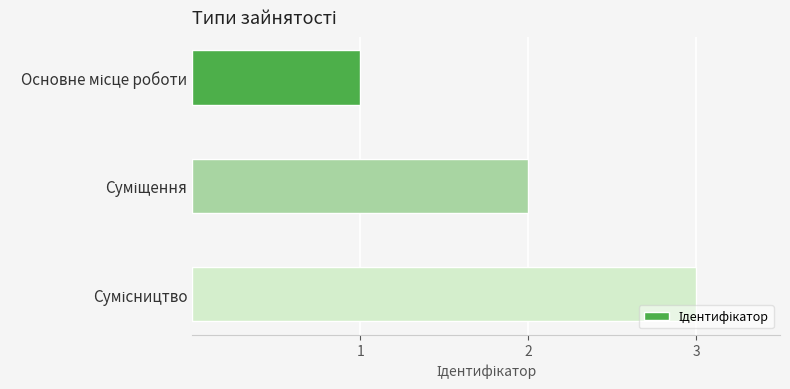

What is the sum of all values?

6